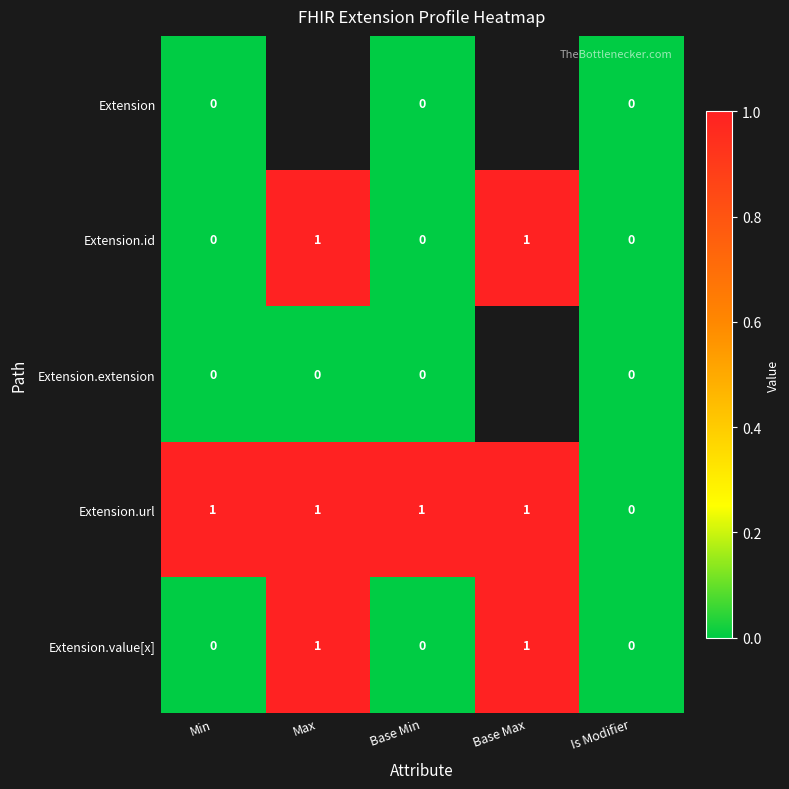

True or false: Extension.value[x] has a value of 1 at Max.

True